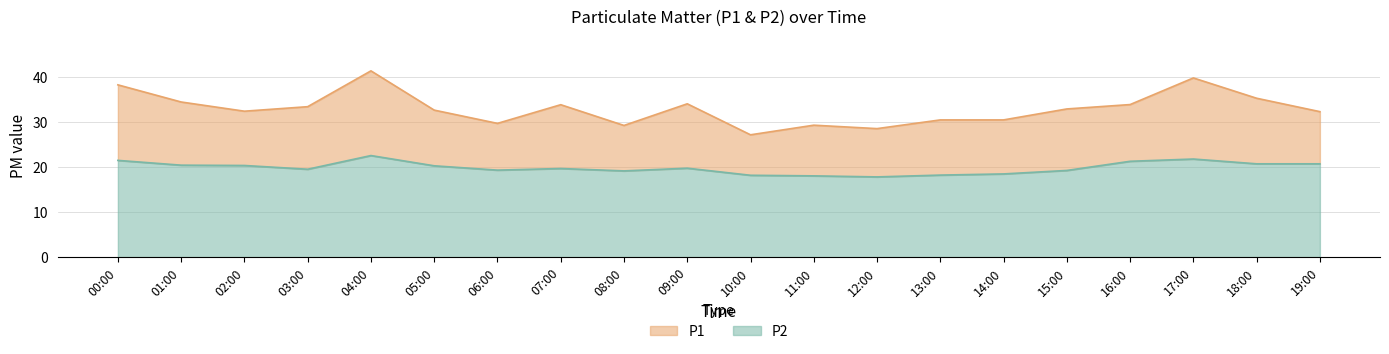

Rank the series by their maximum value, from lowest to highest.

P2, P1